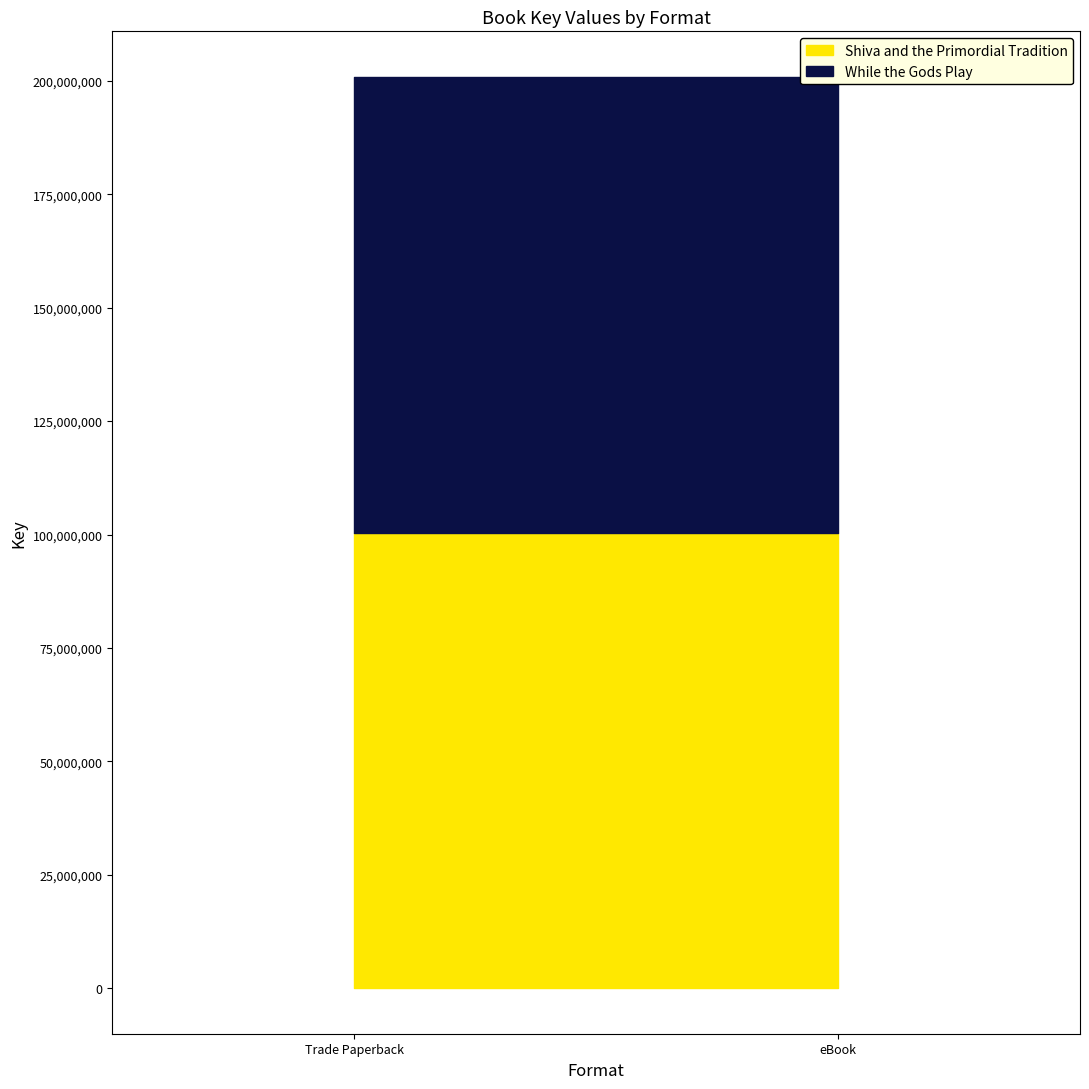

Rank the series by their maximum value, from highest to lowest.

Shiva and the Primordial Tradition, While the Gods Play